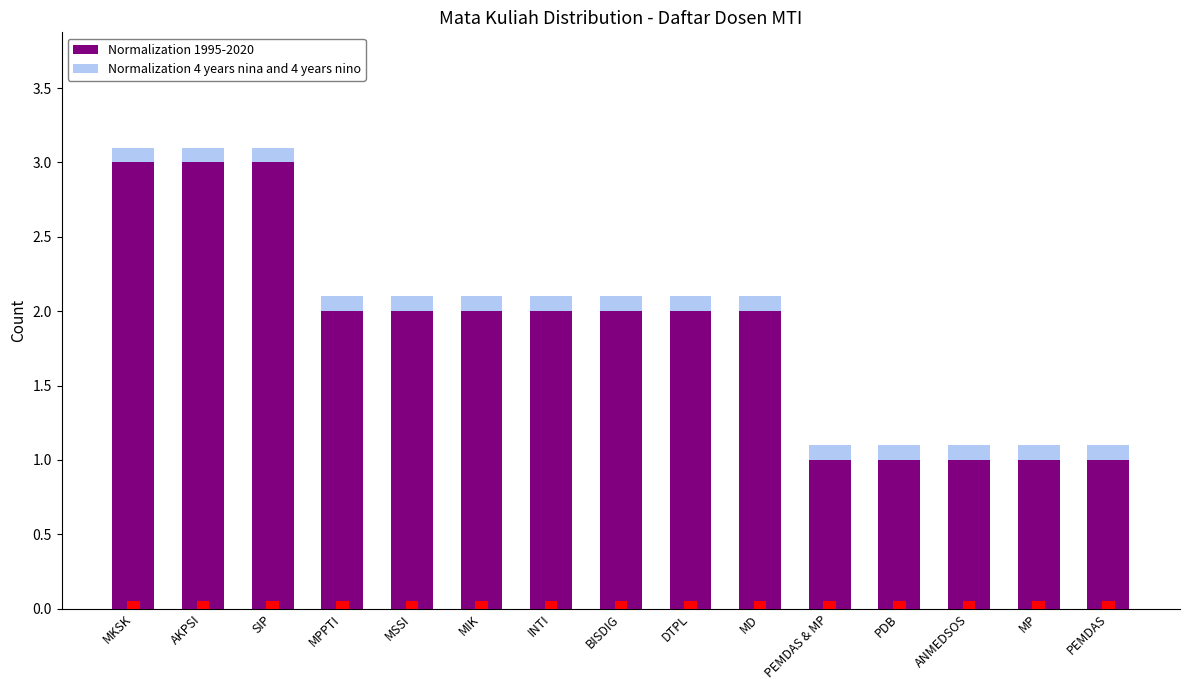

What are all the series names shown in the legend?

Normalization 1995-2020, Normalization 4 years nina and 4 years nino